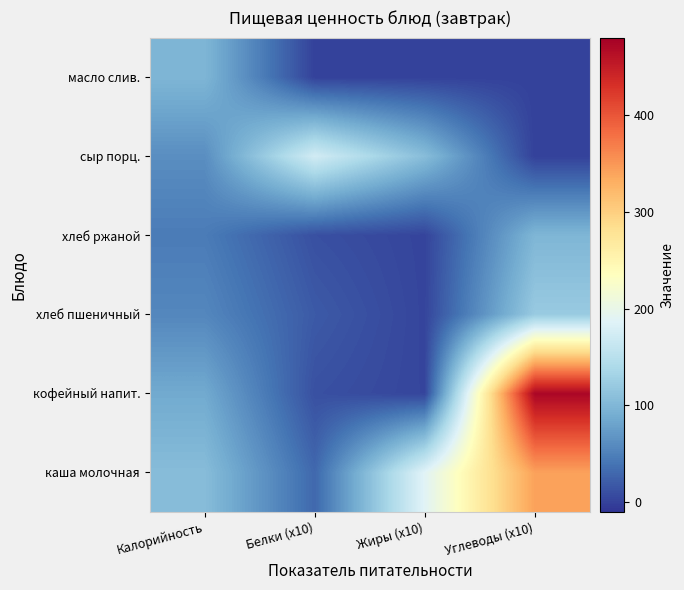

Which has a higher value, Углеводы (x10) or Жиры (x10)?

Углеводы (x10)